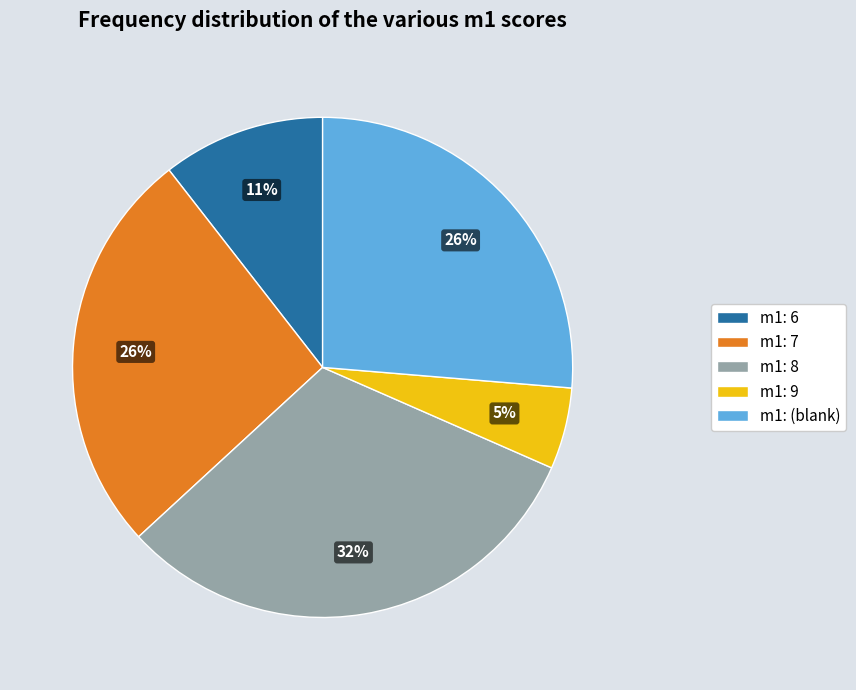

To the nearest percent, what is the average slice percentage?

20%